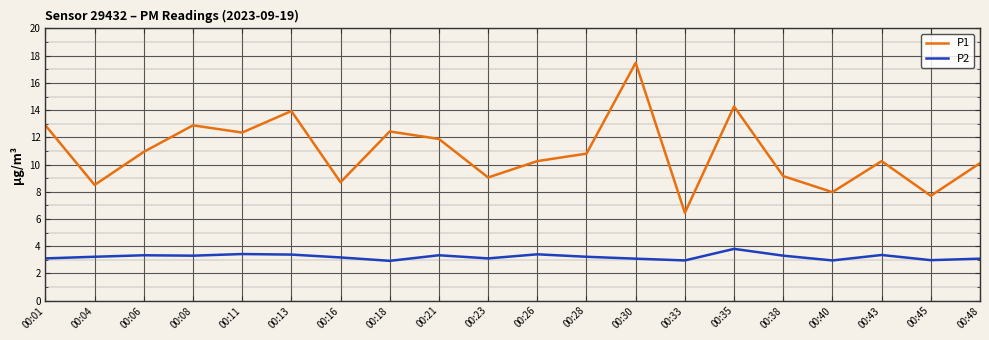

How many lines are shown in the chart?

2